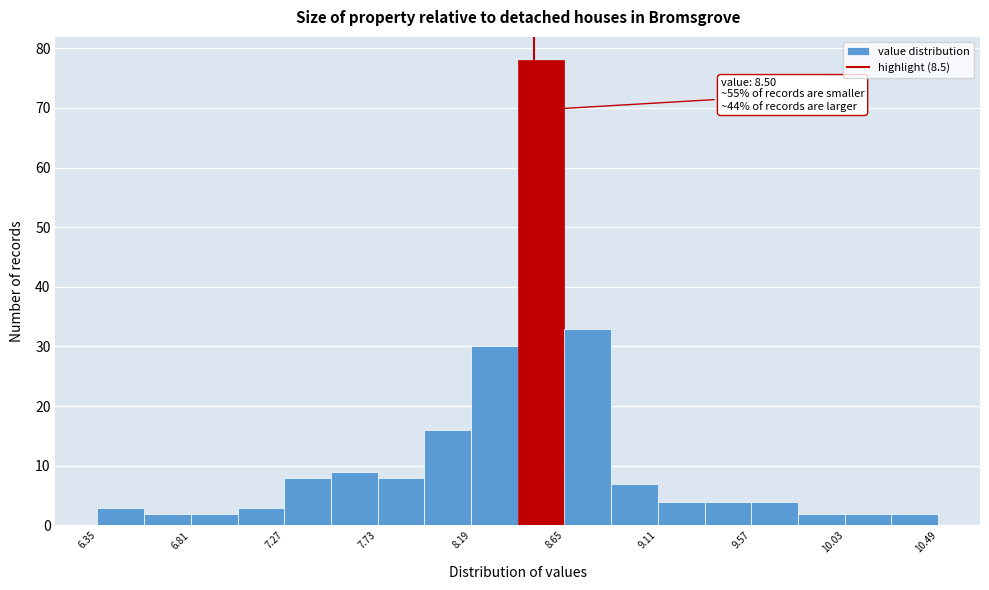

Over which range of the x-axis is the bar tallest?

8.42 to 8.65